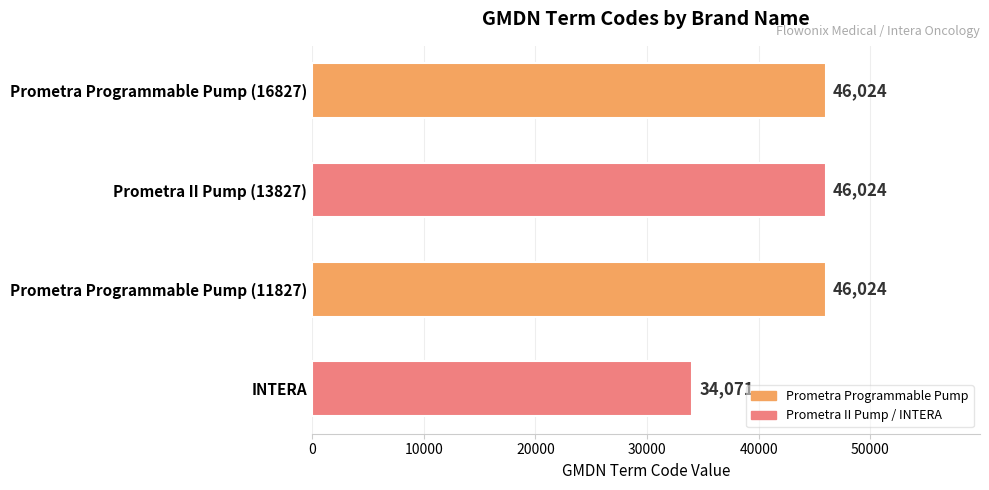

What is the difference between the maximum and minimum values?

11953